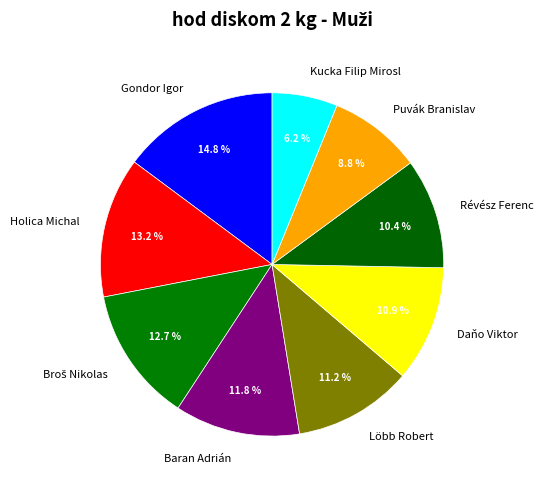

What is the ratio of the value at Daňo Viktor to the value at Puvák Branislav?

1.2